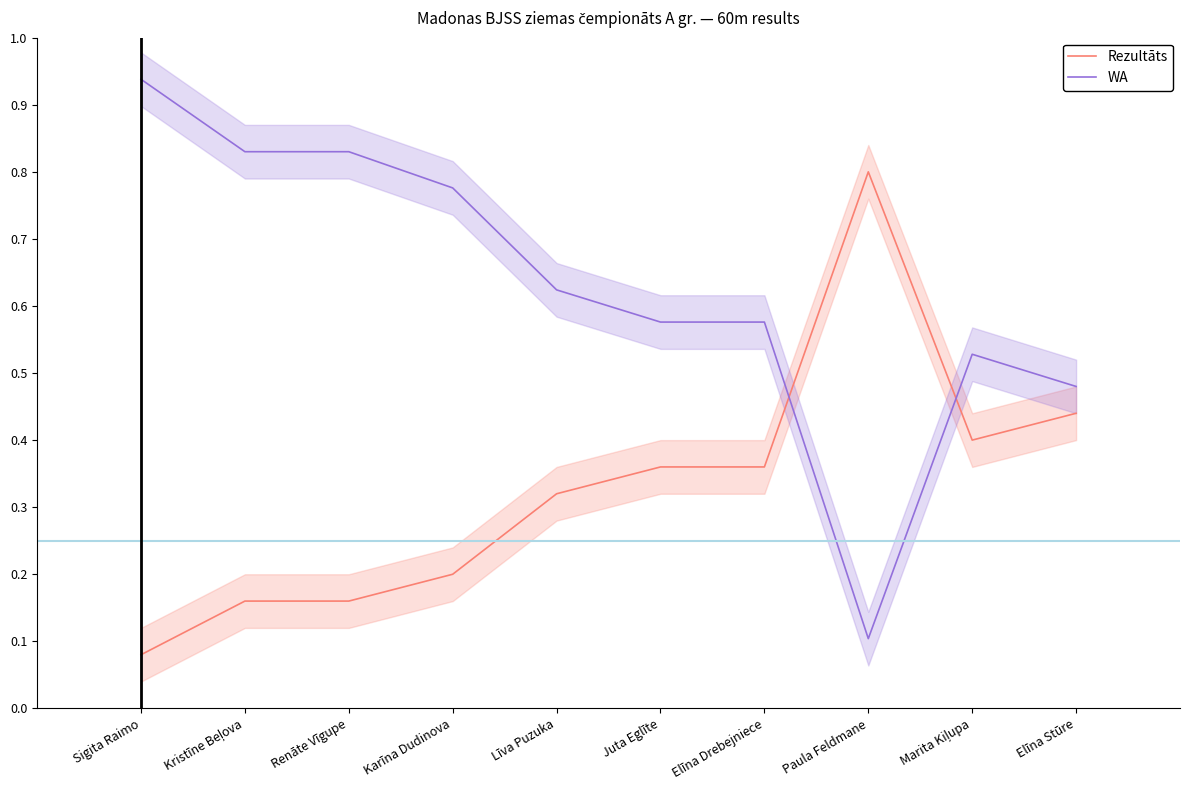

Which series ends up on top after the final intersection of WA and Rezultāts?

WA